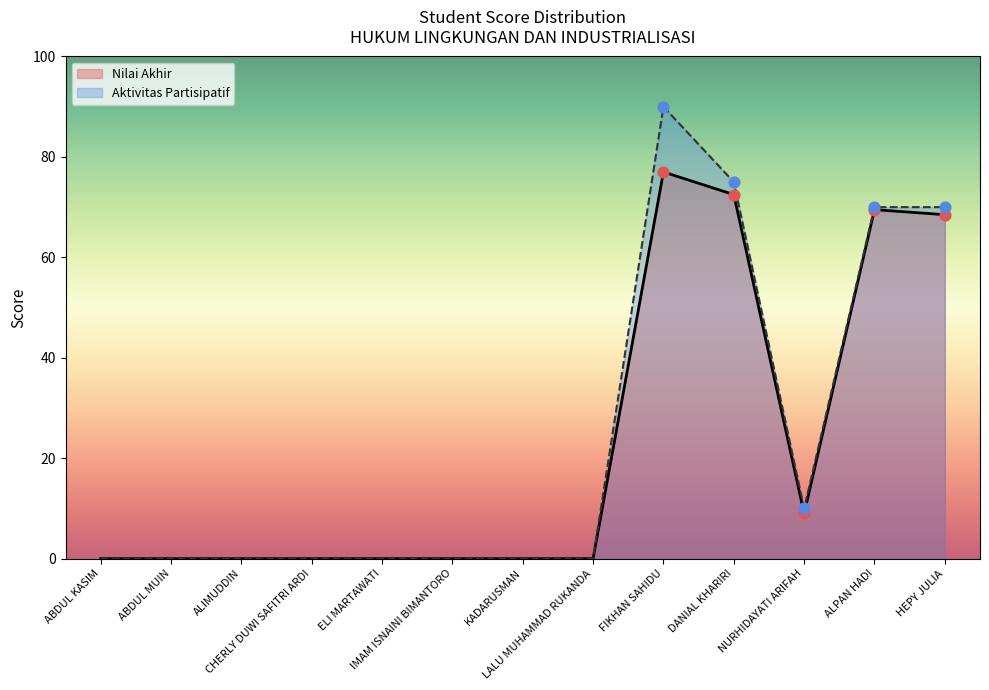

Which series reaches the minimum Y coordinate?

Nilai Akhir